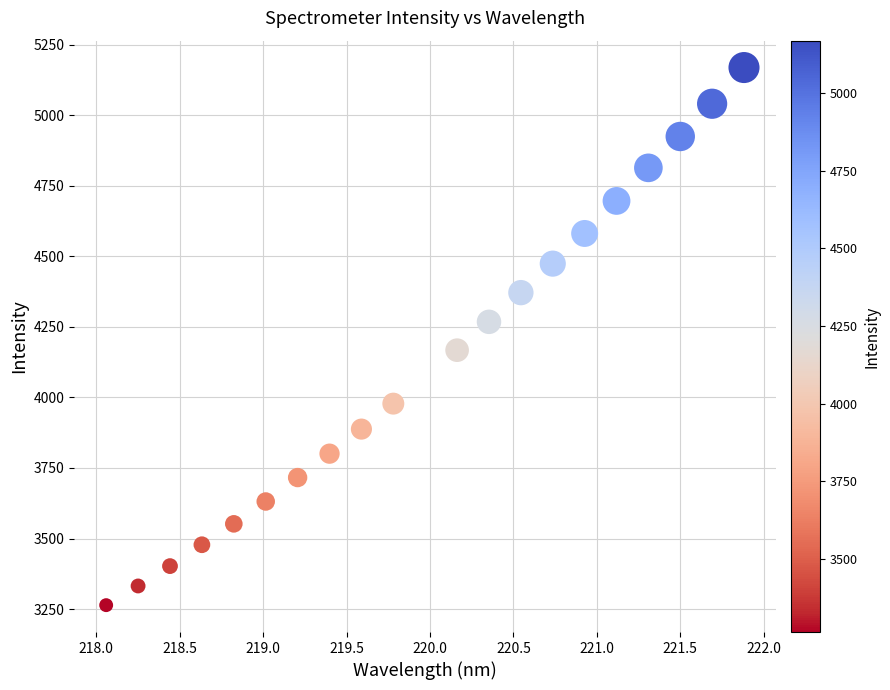

List the coordinates of all points as (Y, X) pairs, reading left to right.

(3264.1, 218.1)  (3332.1, 218.3)  (3402.4, 218.4)  (3478.1, 218.6)  (3552.1, 218.8)  (3631.3, 219.0)  (3716.1, 219.2)  (3800.7, 219.4)  (3887.7, 219.6)  (3978.0, 219.8)  (4167.3, 220.2)  (4267.7, 220.4)  (4371.2, 220.5)  (4473.9, 220.7)  (4580.7, 220.9)  (4696.0, 221.1)  (4813.2, 221.3)  (4924.3, 221.5)  (5040.3, 221.7)  (5168.5, 221.9)